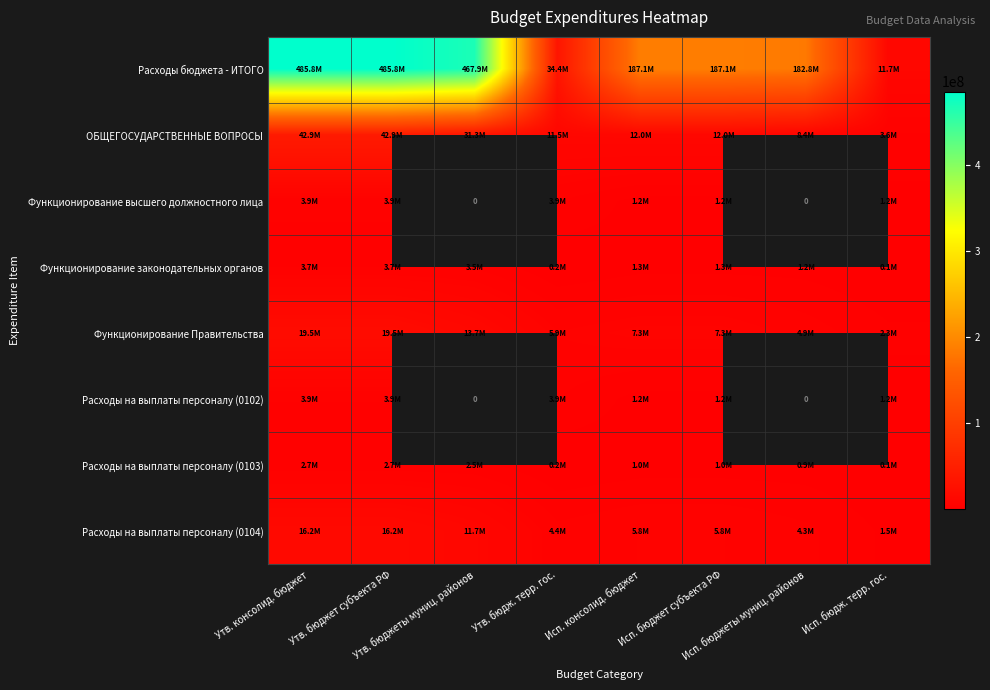

Which label corresponds to the smallest value in the chart?

Исп. бюдж. терр. гос.